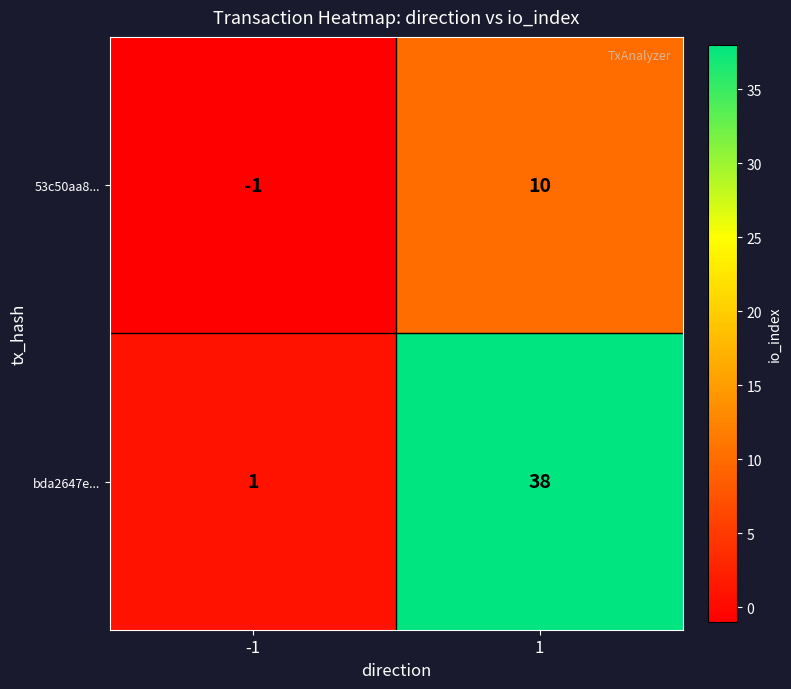

What is the difference between the maximum and minimum values in the bda2647e... series?

37